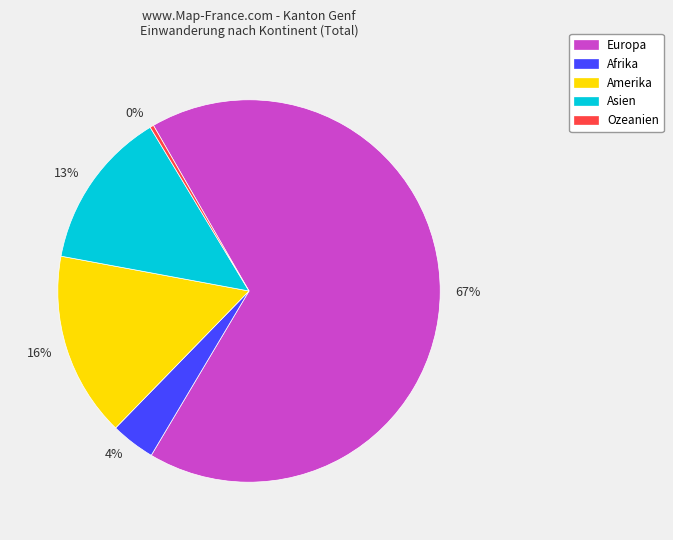

To the nearest percent, what is the average slice percentage?

20%